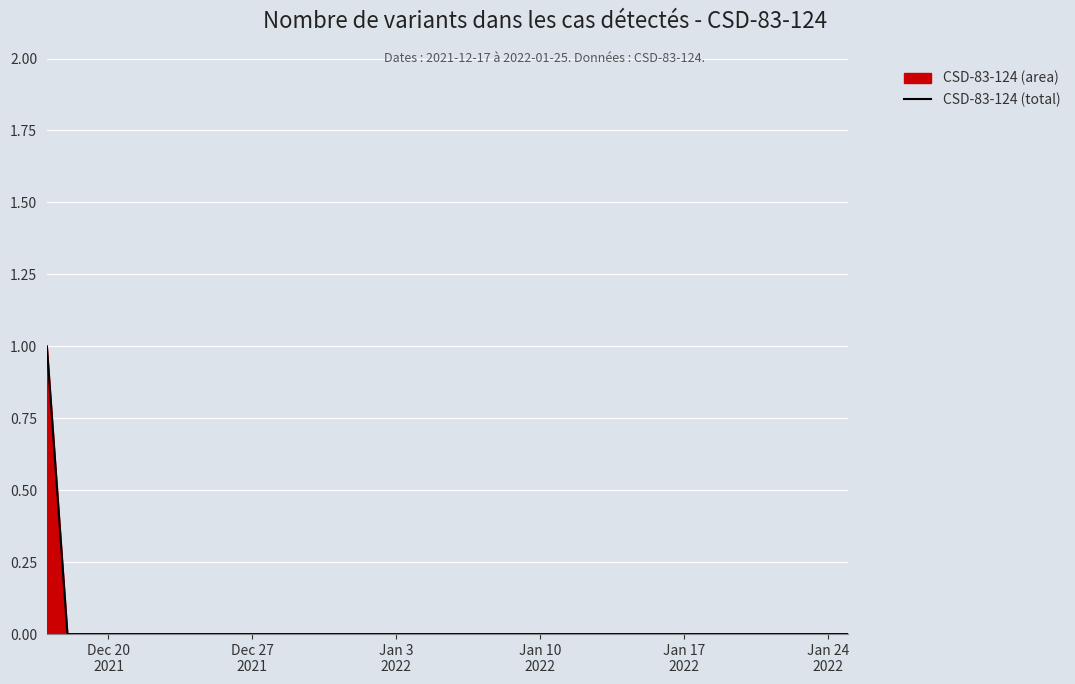

What is the greatest value displayed?

1